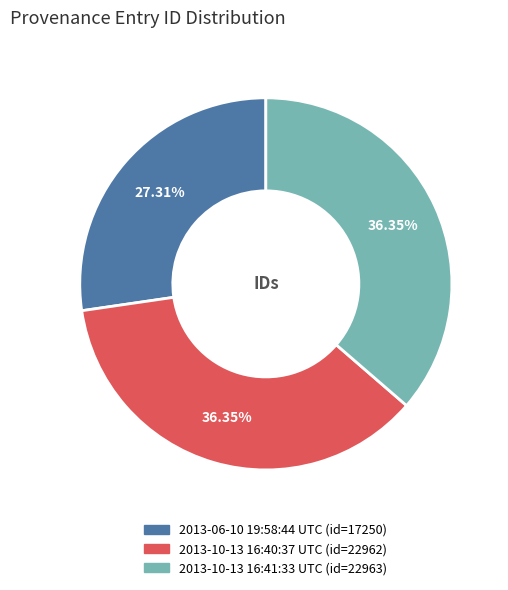

To the nearest percent, what is the difference between the largest and smallest slice percentages?

9%